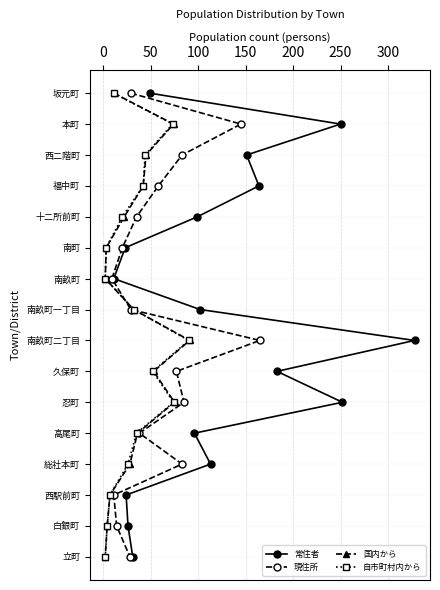

True or false: 国内から and 常住者 cross at least once.

False